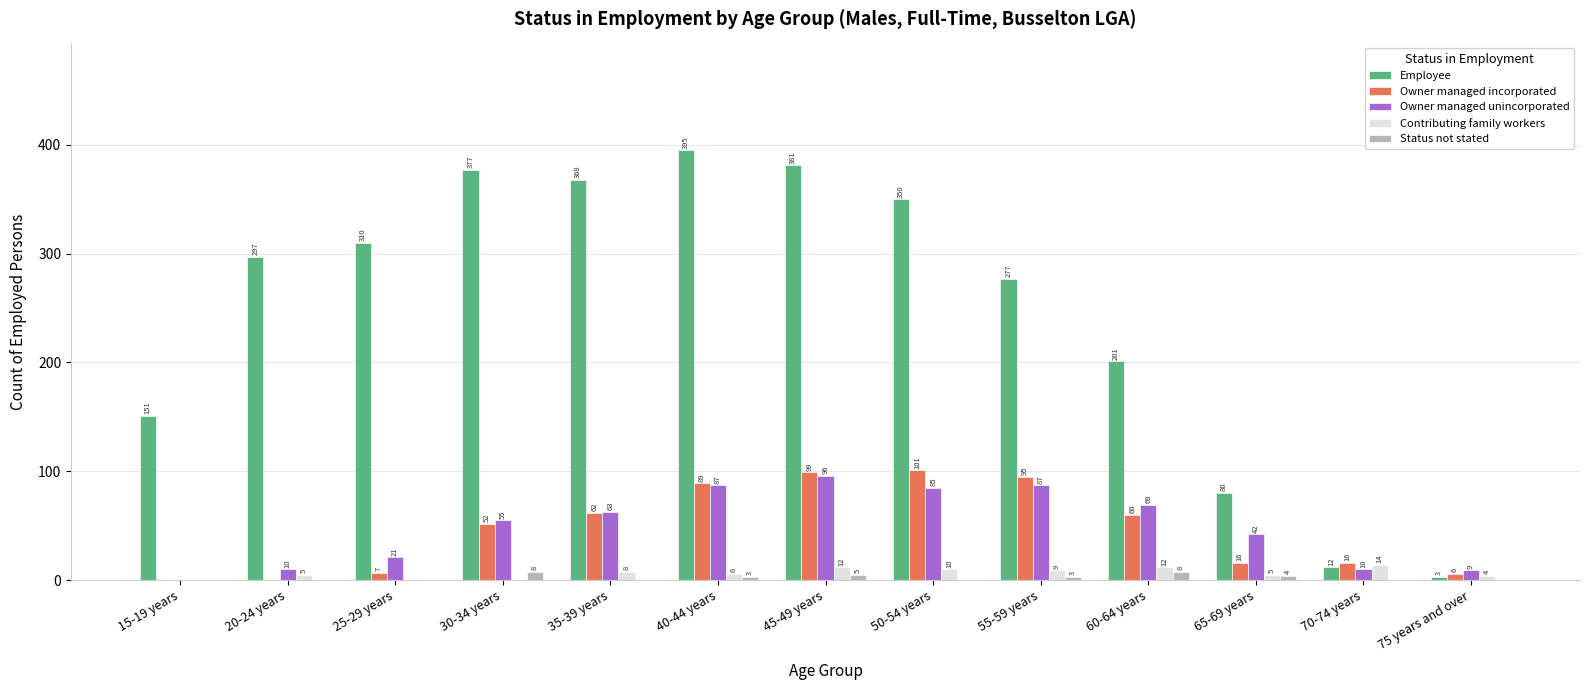

What is the sum of all Contributing family workers values?

85